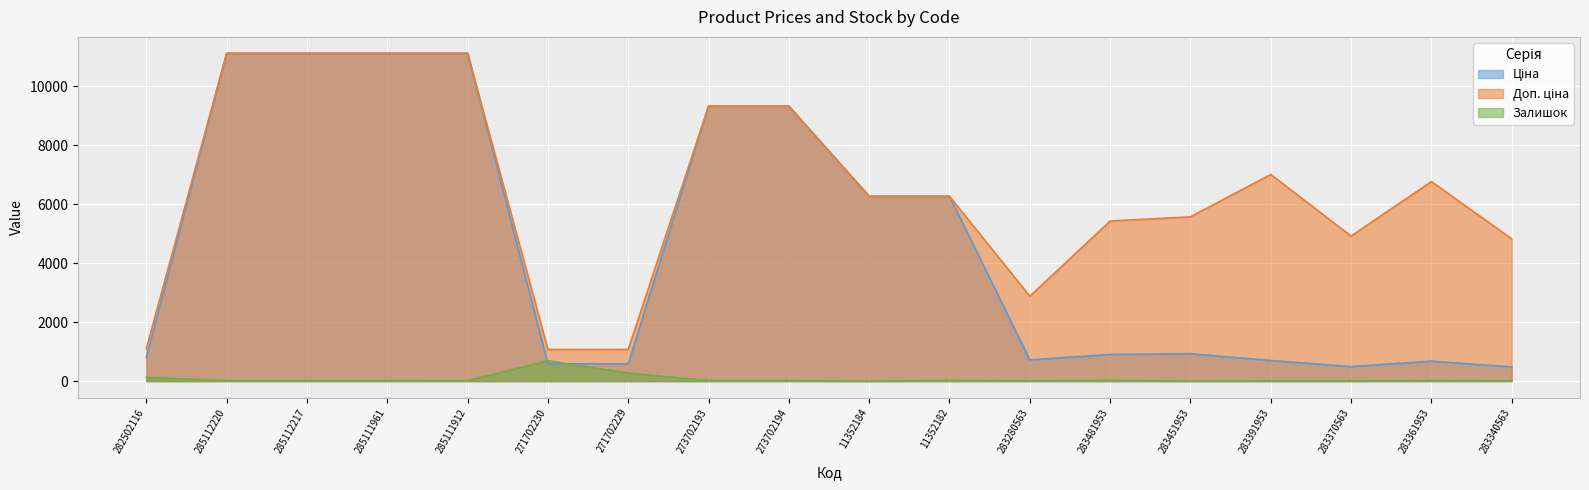

How many lines are shown in the chart?

3